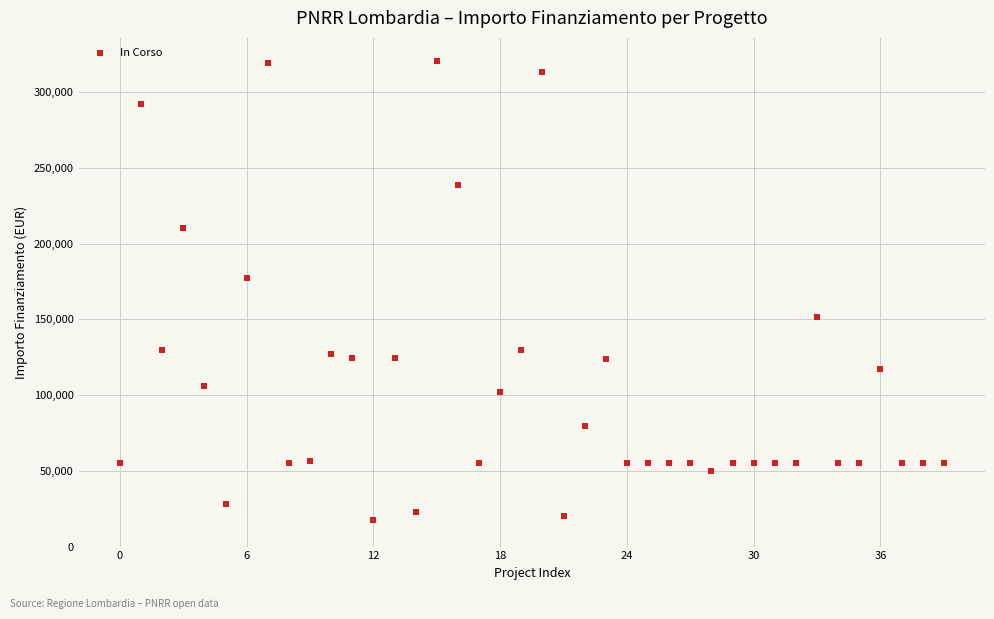

What Y value in the scatter plot is closest to 169172?

177400.0